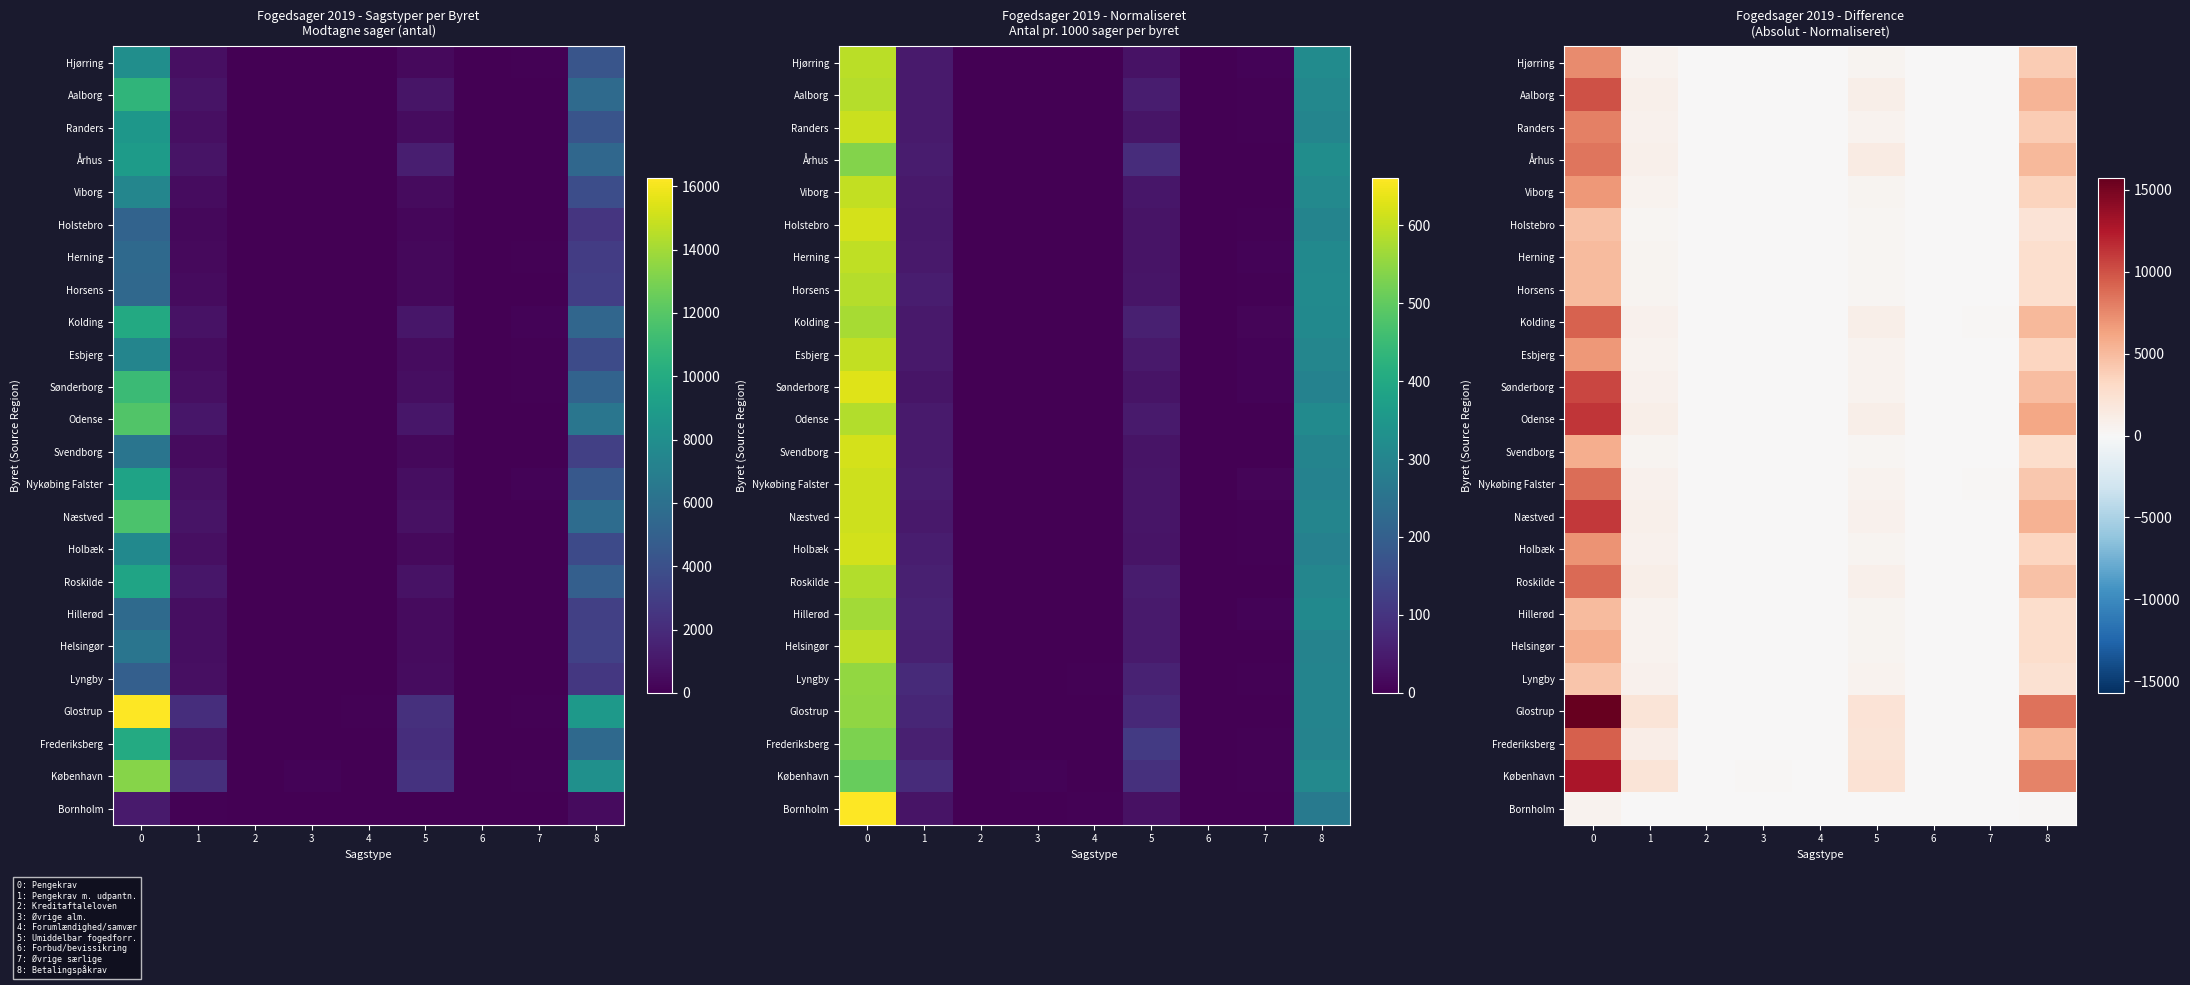

Is it true that Kolding equals 476.5 at 5?

False